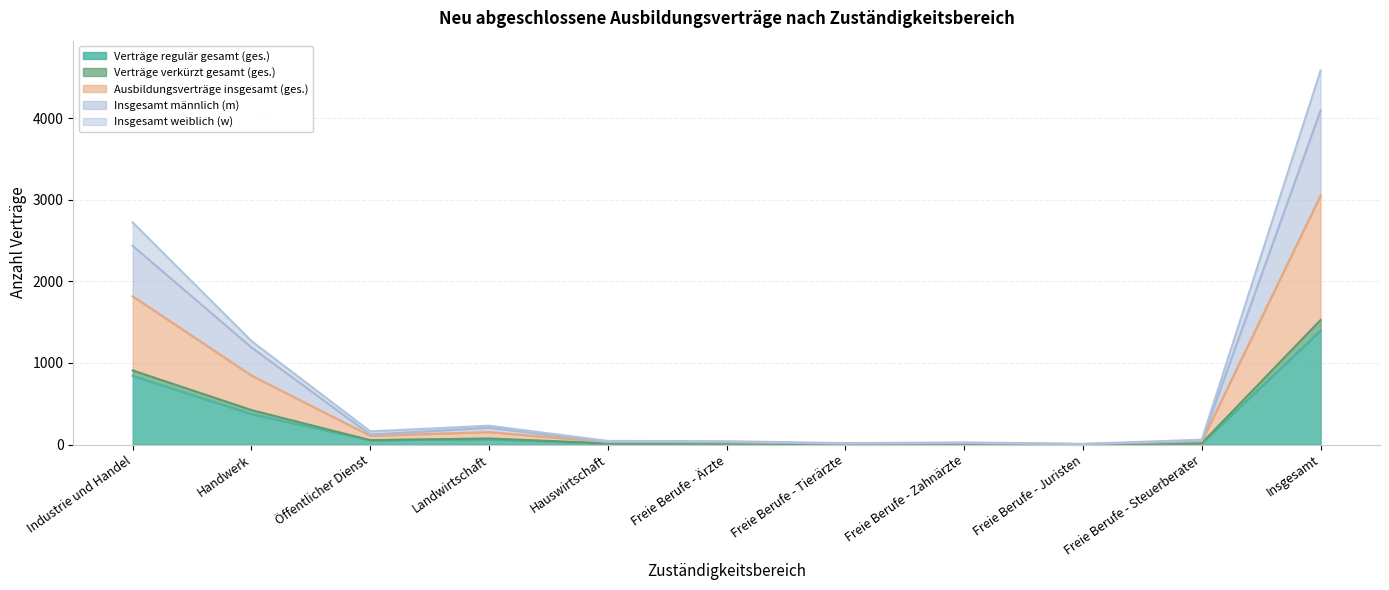

At which category is the sum across all series the highest?

Insgesamt